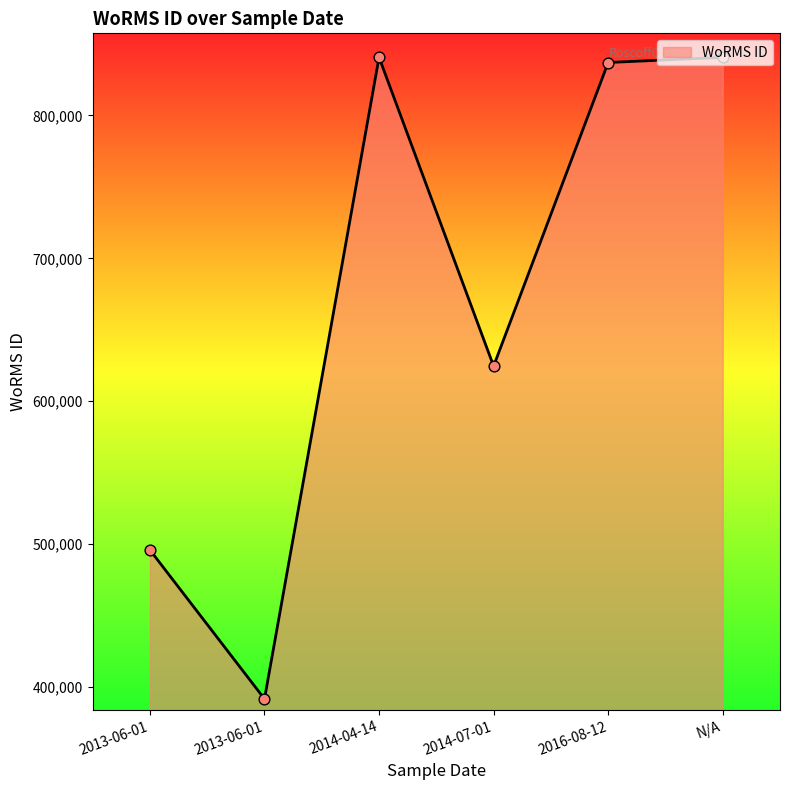

Approximately how many times larger is the value at 2013-06-01 compared to 2016-08-12?

0.6